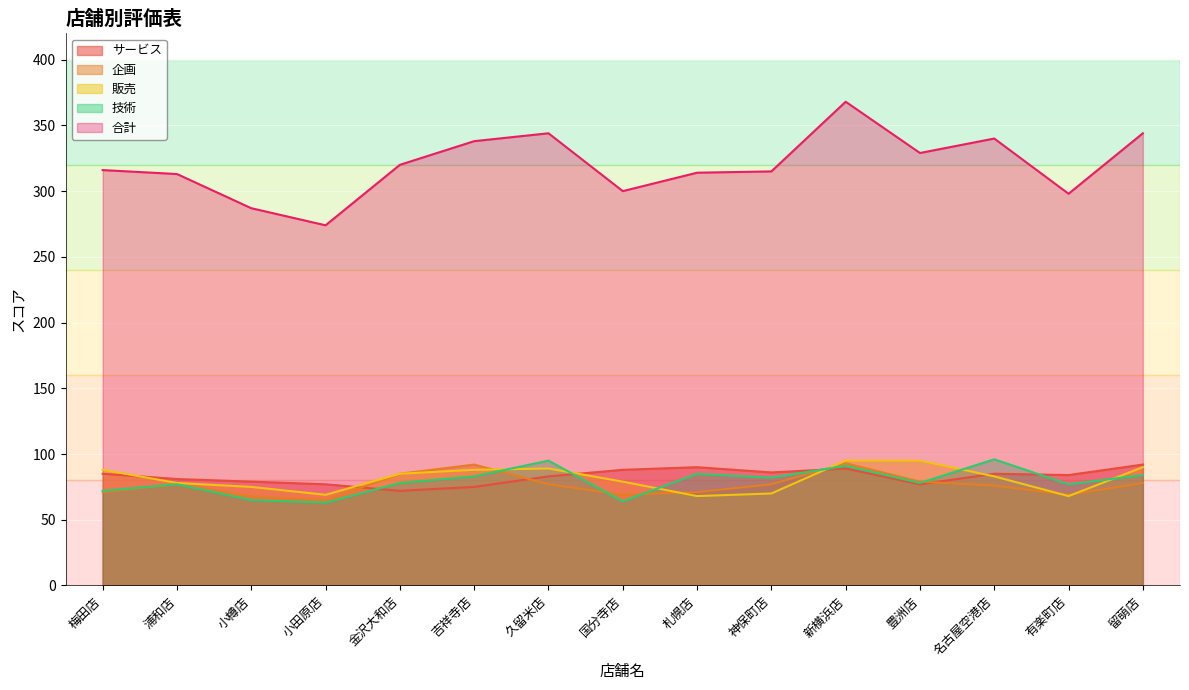

Is it true that 企画 equals 18 at 小樽店?

False